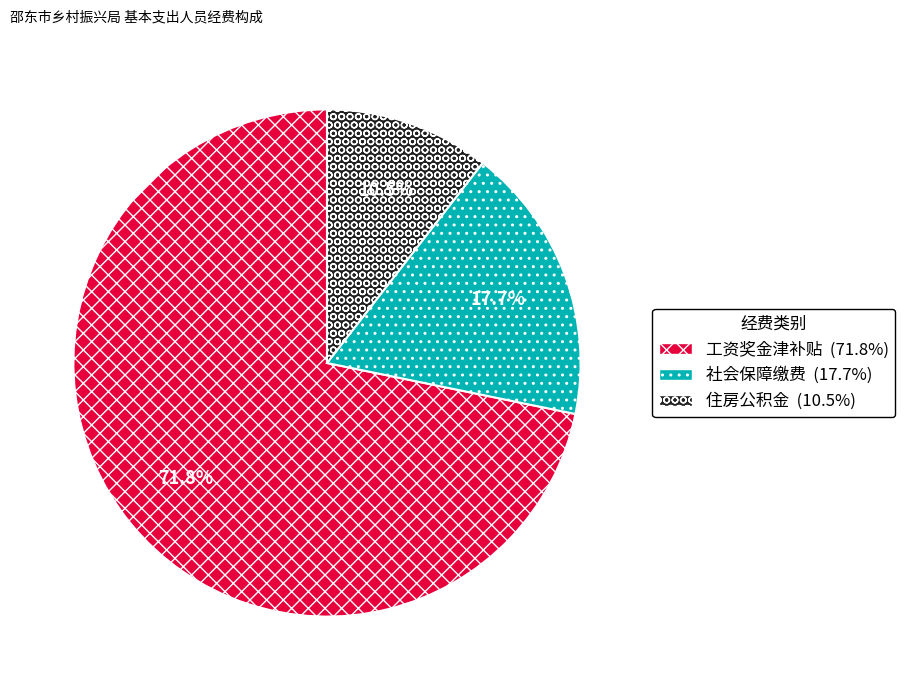

What is the smallest slice in the pie chart?

住房公积金